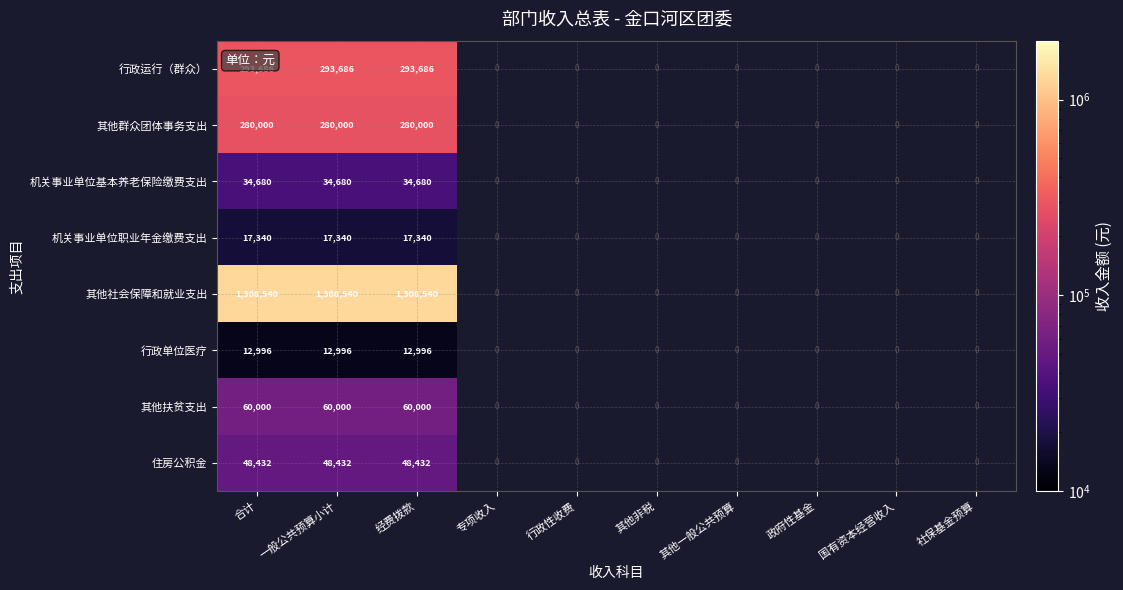

The value of 其他扶贫支出 at 经费拨款 is 60000. True or false?

True